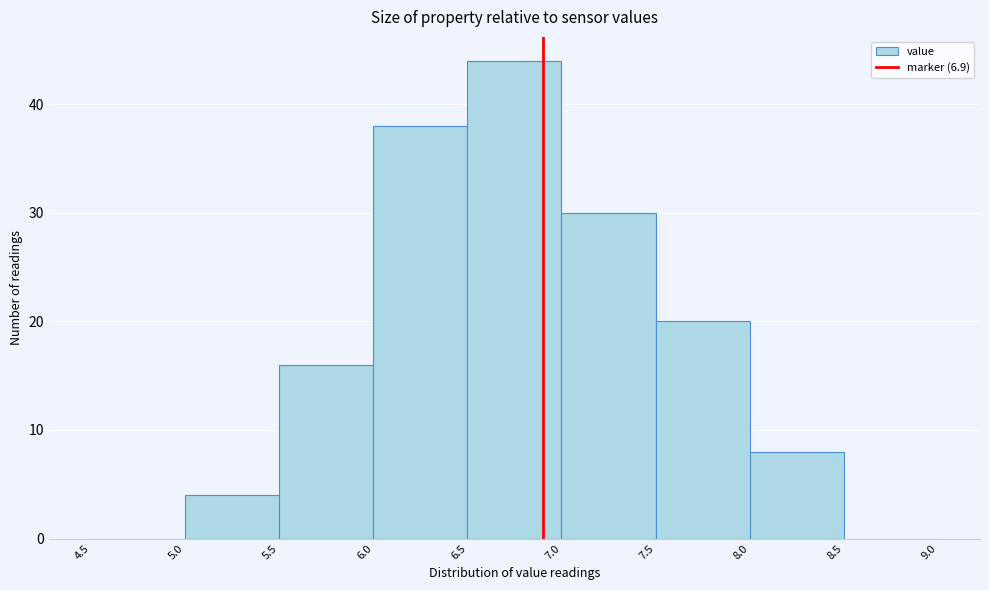

Over which range of the x-axis is the bar tallest?

6.5 to 7.0